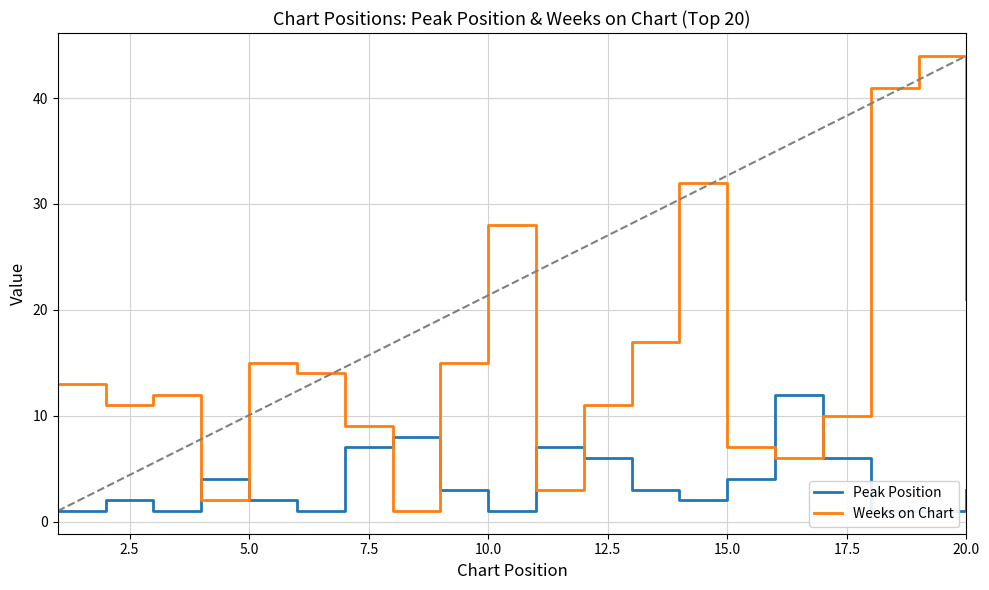

In Peak Position, how many points are higher than both neighbors (excluding endpoints)?

5